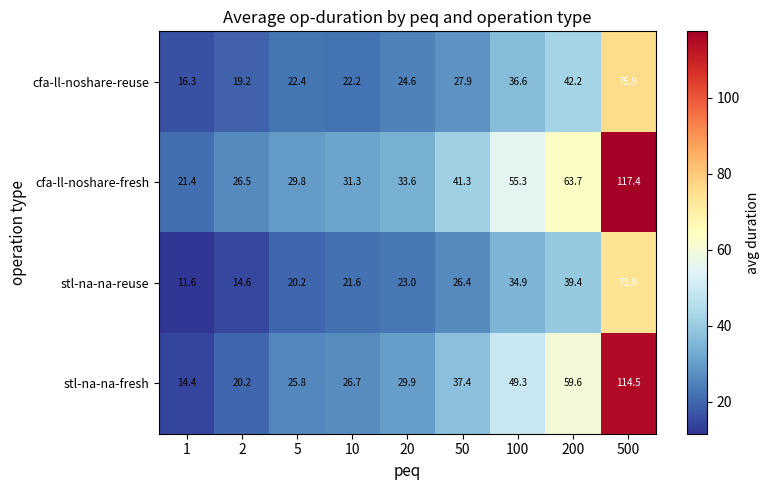

The value of cfa-ll-noshare-reuse at 2 is 19.2. True or false?

True